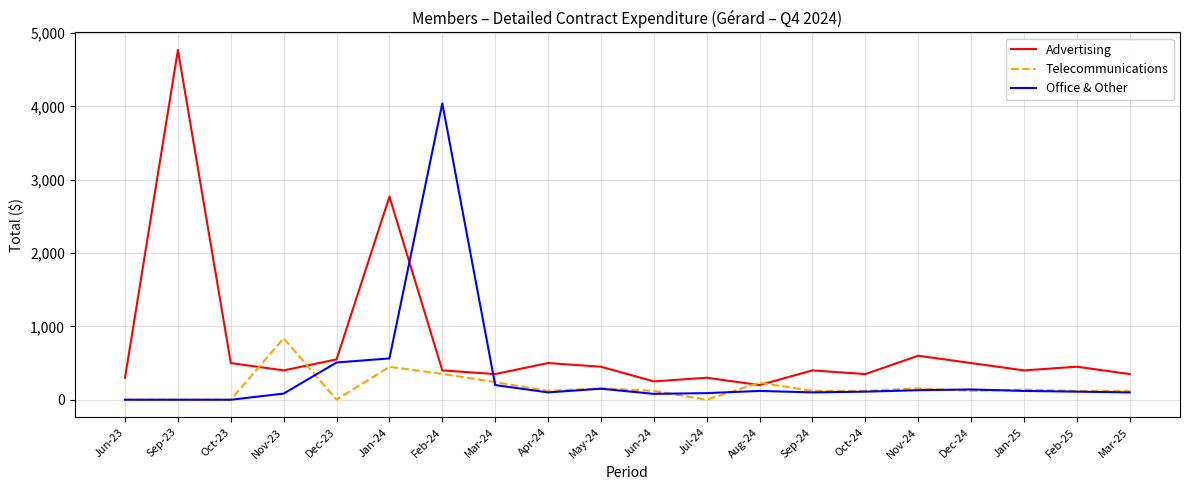

The value of Advertising at Jul-24 is 138.1. True or false?

False